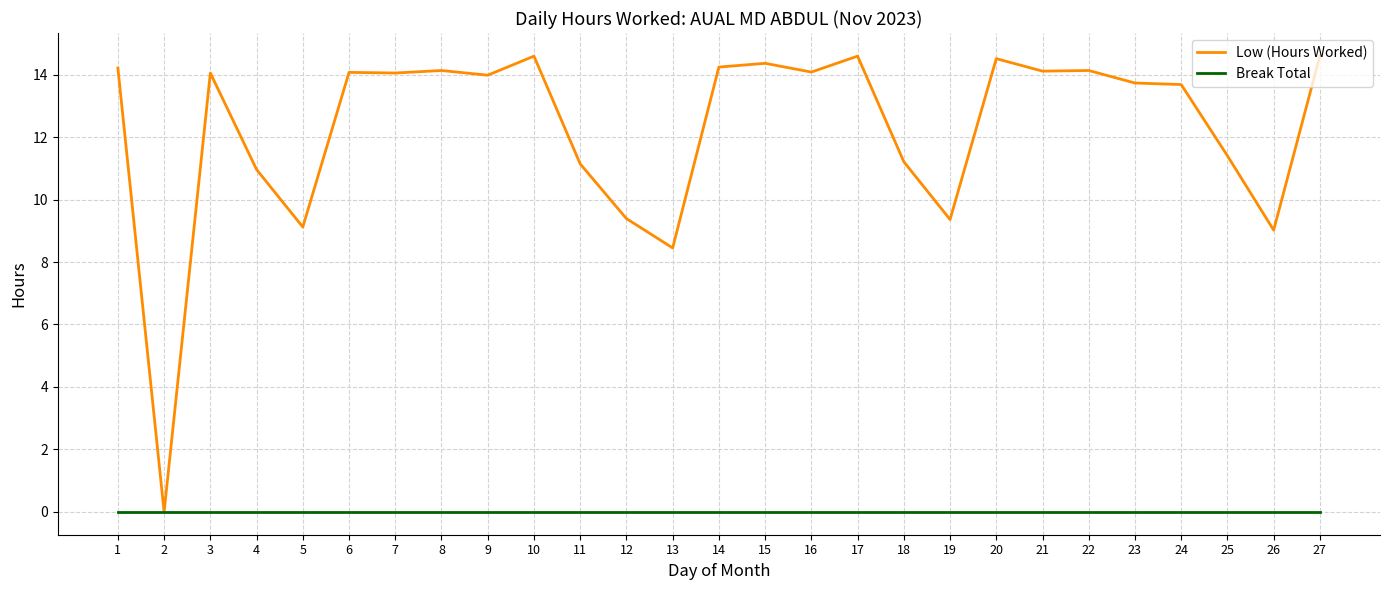

Rank the series by their average value, from highest to lowest.

Low (Hours Worked), Break Total